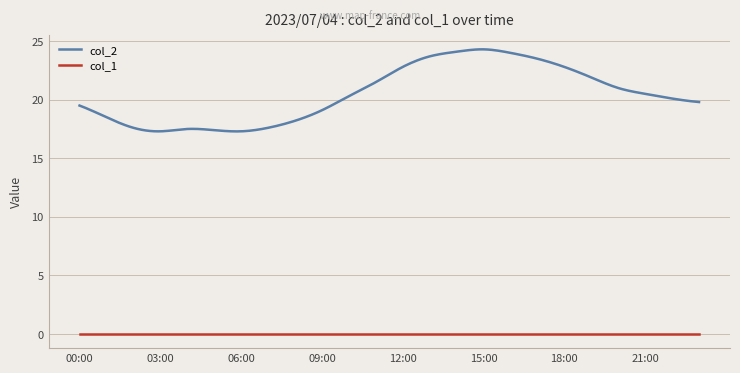

What is the lowest value of the col_2 series?

17.3